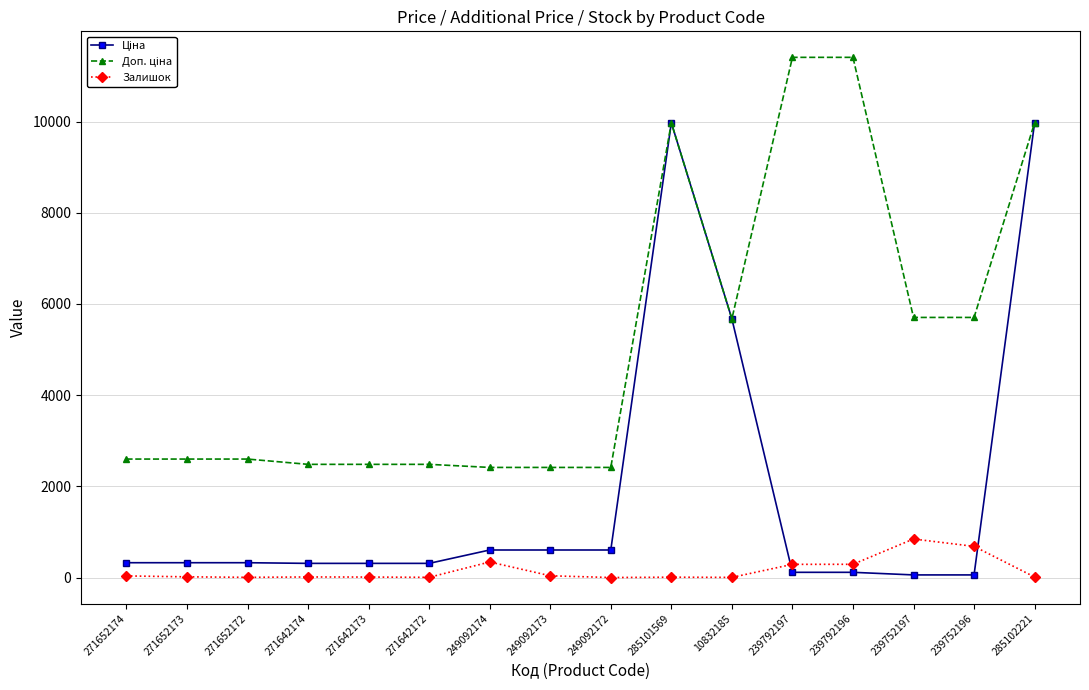

At how many categories does at least one series exceed 8172?

4